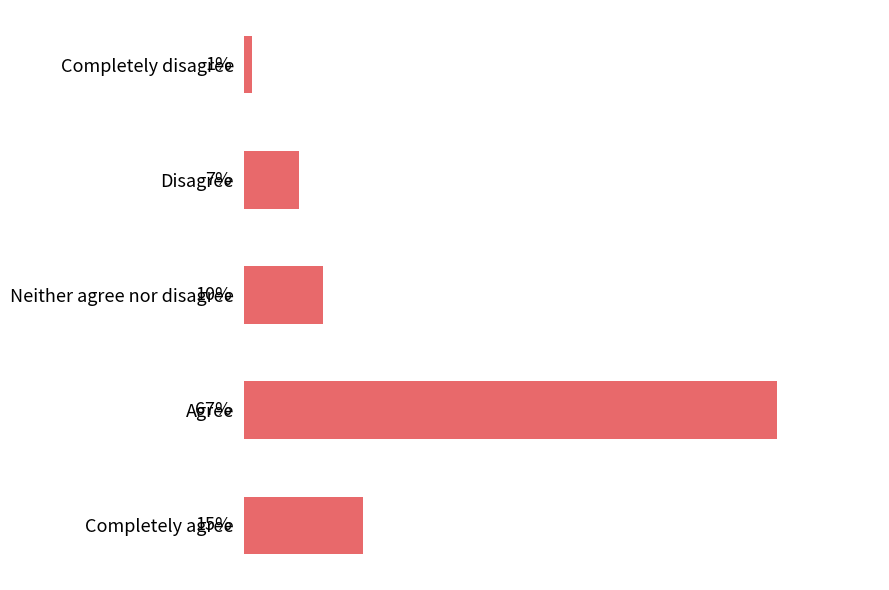

At which label is the value closest to 34?

Completely agree